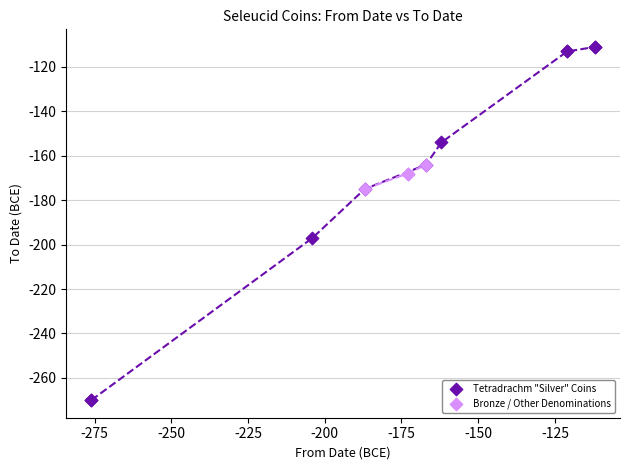

What are all the series names shown in the legend?

Tetradrachm "Silver" Coins, Bronze / Other Denominations